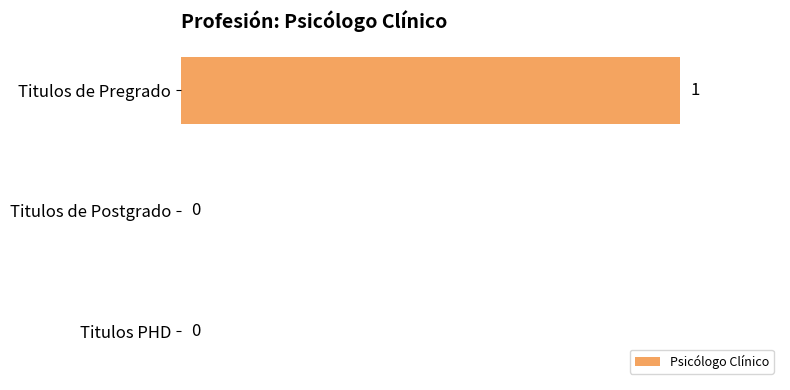

Which category has the highest value across all series?

Titulos de Pregrado